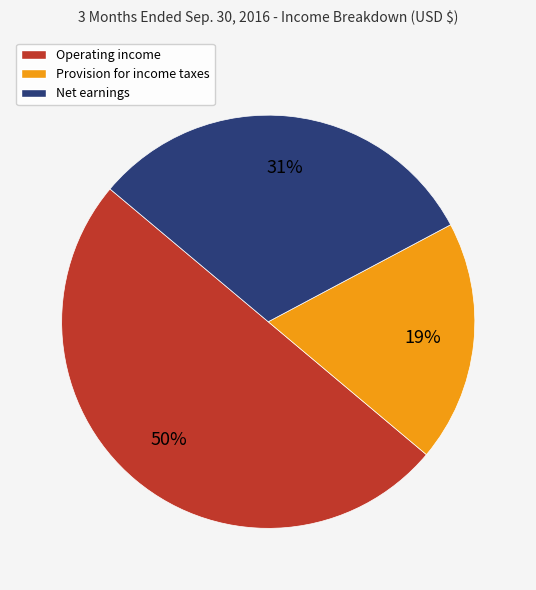

To the nearest percent, what is the combined percentage of Provision for income taxes and Net earnings?

50%